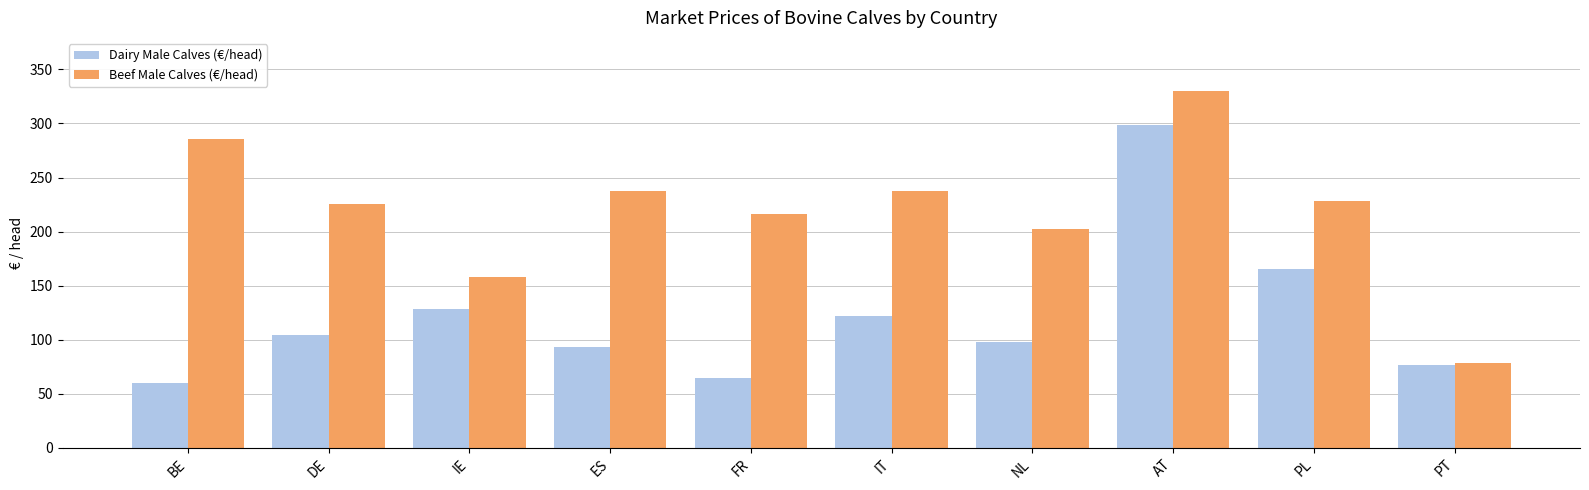

At how many categories does at least one series exceed 219?

6